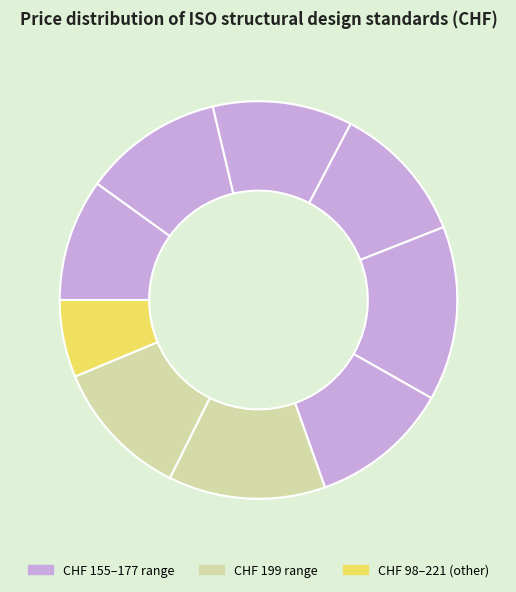

How many slices are in this pie chart?

9